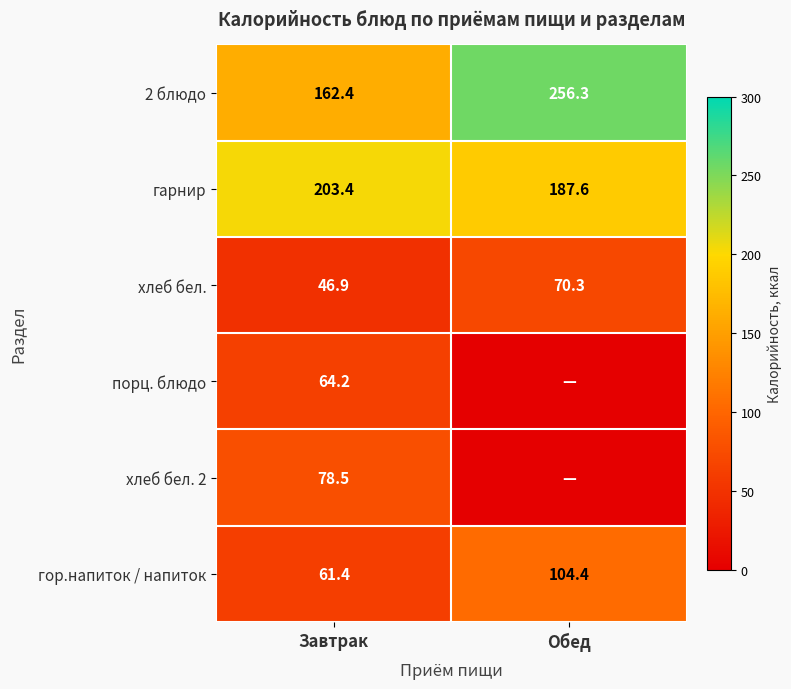

Which category has the lowest value in the хлеб бел. series?

Завтрак